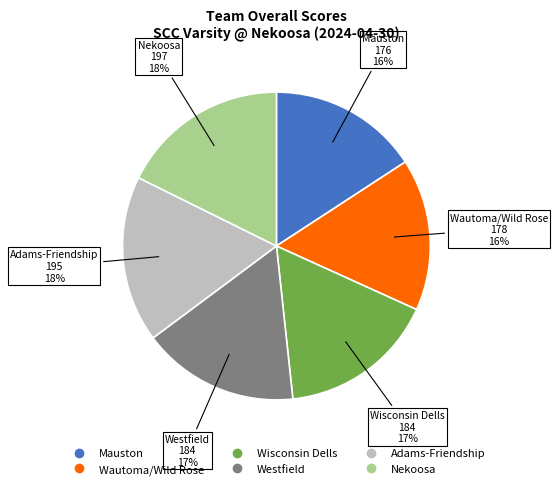

Do Wautoma/Wild Rose and Nekoosa together represent more than half of the pie?

No